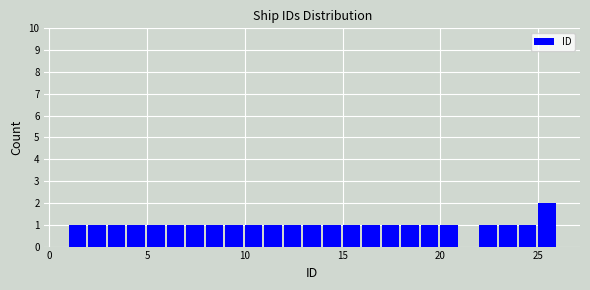

Read against the x-axis, roughly where is the centre of the tallest bar?

25.5